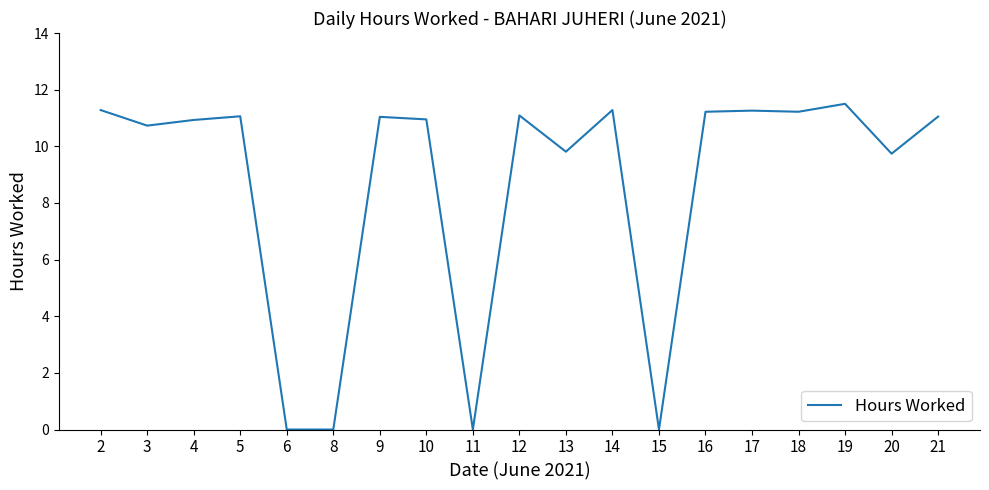

True or false: the data shows 10.7 at 3.

True